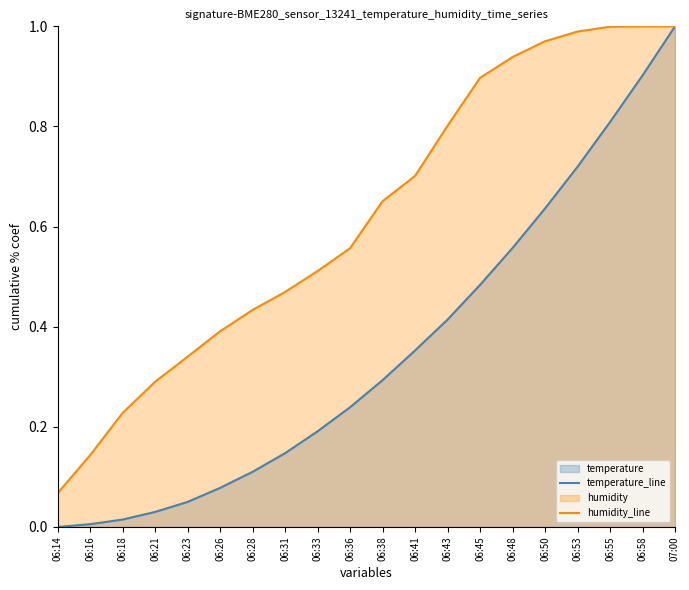

Reading right to left, transcribe all the data shown in this chart.

temperature_line: 1.0	0.9	0.8	0.7	0.6	0.6	0.5	0.4	0.4	0.3	0.2	0.2	0.1	0.1	0.1	0.1	0.0	0.0	0.0	0.0
humidity_line: 1.0	1.0	1.0	1.0	1.0	0.9	0.9	0.8	0.7	0.7	0.6	0.5	0.5	0.4	0.4	0.3	0.3	0.2	0.1	0.1